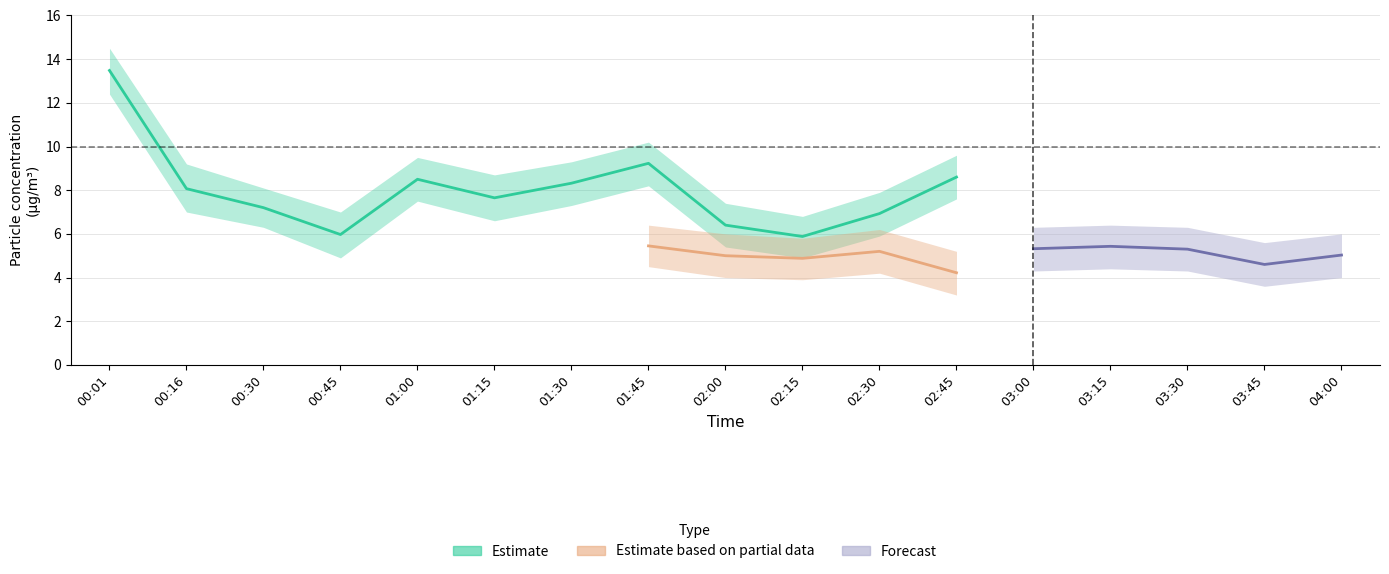

Count the number of categories in the chart.

17